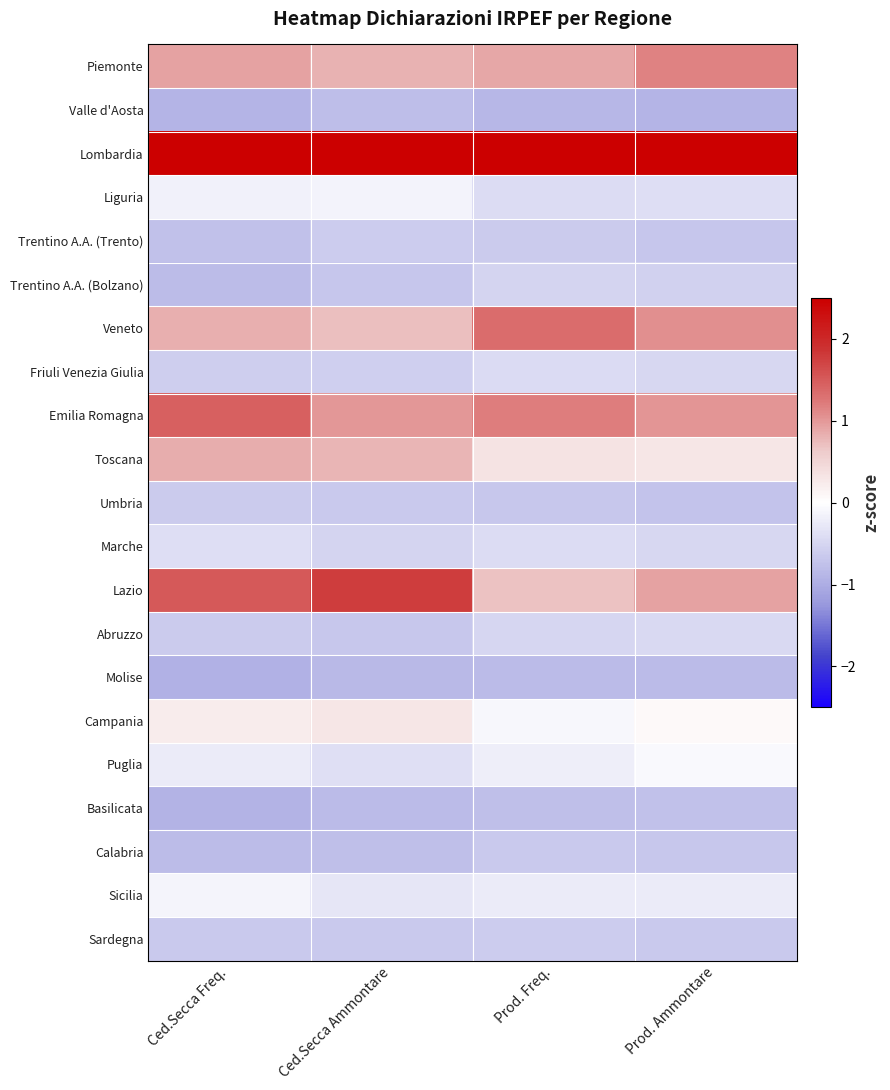

Reading left to right, list all the values displayed in this chart.

Piemonte: Ced.Secca Freq.=0.9	Ced.Secca Ammontare=0.8	Prod. Freq.=0.9	Prod. Ammontare=1.2
Valle d'Aosta: Ced.Secca Freq.=-0.9	Ced.Secca Ammontare=-0.8	Prod. Freq.=-0.9	Prod. Ammontare=-0.9
Lombardia: Ced.Secca Freq.=2.8	Ced.Secca Ammontare=3.1	Prod. Freq.=3.4	Prod. Ammontare=3.4
Liguria: Ced.Secca Freq.=-0.2	Ced.Secca Ammontare=-0.1	Prod. Freq.=-0.4	Prod. Ammontare=-0.4
Trentino A.A. (Trento): Ced.Secca Freq.=-0.8	Ced.Secca Ammontare=-0.6	Prod. Freq.=-0.6	Prod. Ammontare=-0.7
Trentino A.A. (Bolzano): Ced.Secca Freq.=-0.8	Ced.Secca Ammontare=-0.7	Prod. Freq.=-0.5	Prod. Ammontare=-0.6
Veneto: Ced.Secca Freq.=0.8	Ced.Secca Ammontare=0.7	Prod. Freq.=1.3	Prod. Ammontare=1.1
Friuli Venezia Giulia: Ced.Secca Freq.=-0.6	Ced.Secca Ammontare=-0.6	Prod. Freq.=-0.4	Prod. Ammontare=-0.5
Emilia Romagna: Ced.Secca Freq.=1.5	Ced.Secca Ammontare=1.0	Prod. Freq.=1.2	Prod. Ammontare=1.0
Toscana: Ced.Secca Freq.=0.8	Ced.Secca Ammontare=0.8	Prod. Freq.=0.3	Prod. Ammontare=0.3
Umbria: Ced.Secca Freq.=-0.6	Ced.Secca Ammontare=-0.7	Prod. Freq.=-0.7	Prod. Ammontare=-0.7
Marche: Ced.Secca Freq.=-0.4	Ced.Secca Ammontare=-0.5	Prod. Freq.=-0.4	Prod. Ammontare=-0.5
Lazio: Ced.Secca Freq.=1.5	Ced.Secca Ammontare=1.8	Prod. Freq.=0.7	Prod. Ammontare=0.9
Abruzzo: Ced.Secca Freq.=-0.6	Ced.Secca Ammontare=-0.7	Prod. Freq.=-0.5	Prod. Ammontare=-0.5
Molise: Ced.Secca Freq.=-0.9	Ced.Secca Ammontare=-0.8	Prod. Freq.=-0.8	Prod. Ammontare=-0.8
Campania: Ced.Secca Freq.=0.2	Ced.Secca Ammontare=0.3	Prod. Freq.=-0.1	Prod. Ammontare=0.1
Puglia: Ced.Secca Freq.=-0.2	Ced.Secca Ammontare=-0.4	Prod. Freq.=-0.2	Prod. Ammontare=-0.1
Basilicata: Ced.Secca Freq.=-0.9	Ced.Secca Ammontare=-0.8	Prod. Freq.=-0.8	Prod. Ammontare=-0.8
Calabria: Ced.Secca Freq.=-0.8	Ced.Secca Ammontare=-0.8	Prod. Freq.=-0.6	Prod. Ammontare=-0.7
Sicilia: Ced.Secca Freq.=-0.1	Ced.Secca Ammontare=-0.3	Prod. Freq.=-0.2	Prod. Ammontare=-0.3
Sardegna: Ced.Secca Freq.=-0.7	Ced.Secca Ammontare=-0.7	Prod. Freq.=-0.6	Prod. Ammontare=-0.7